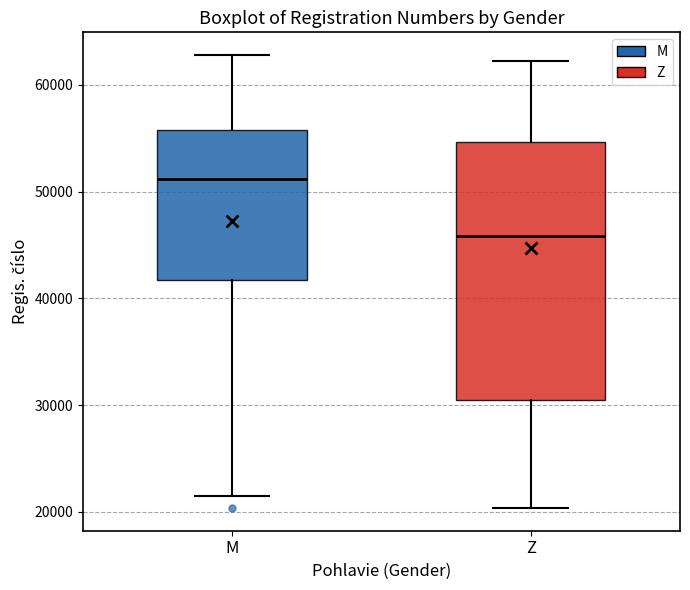

Which box's median line is the highest?

M